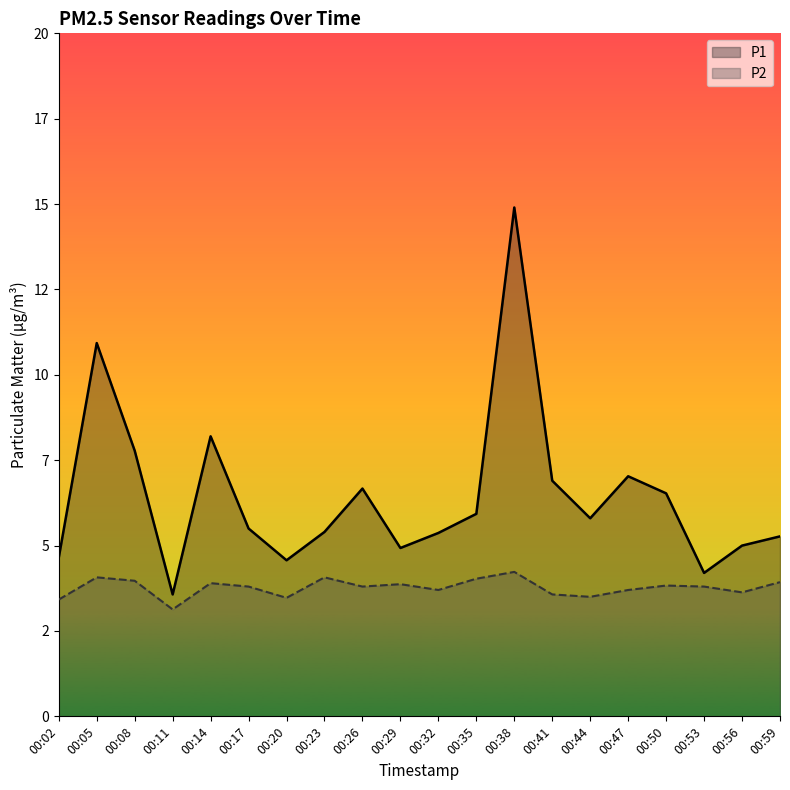

How many data points does each series have?

20